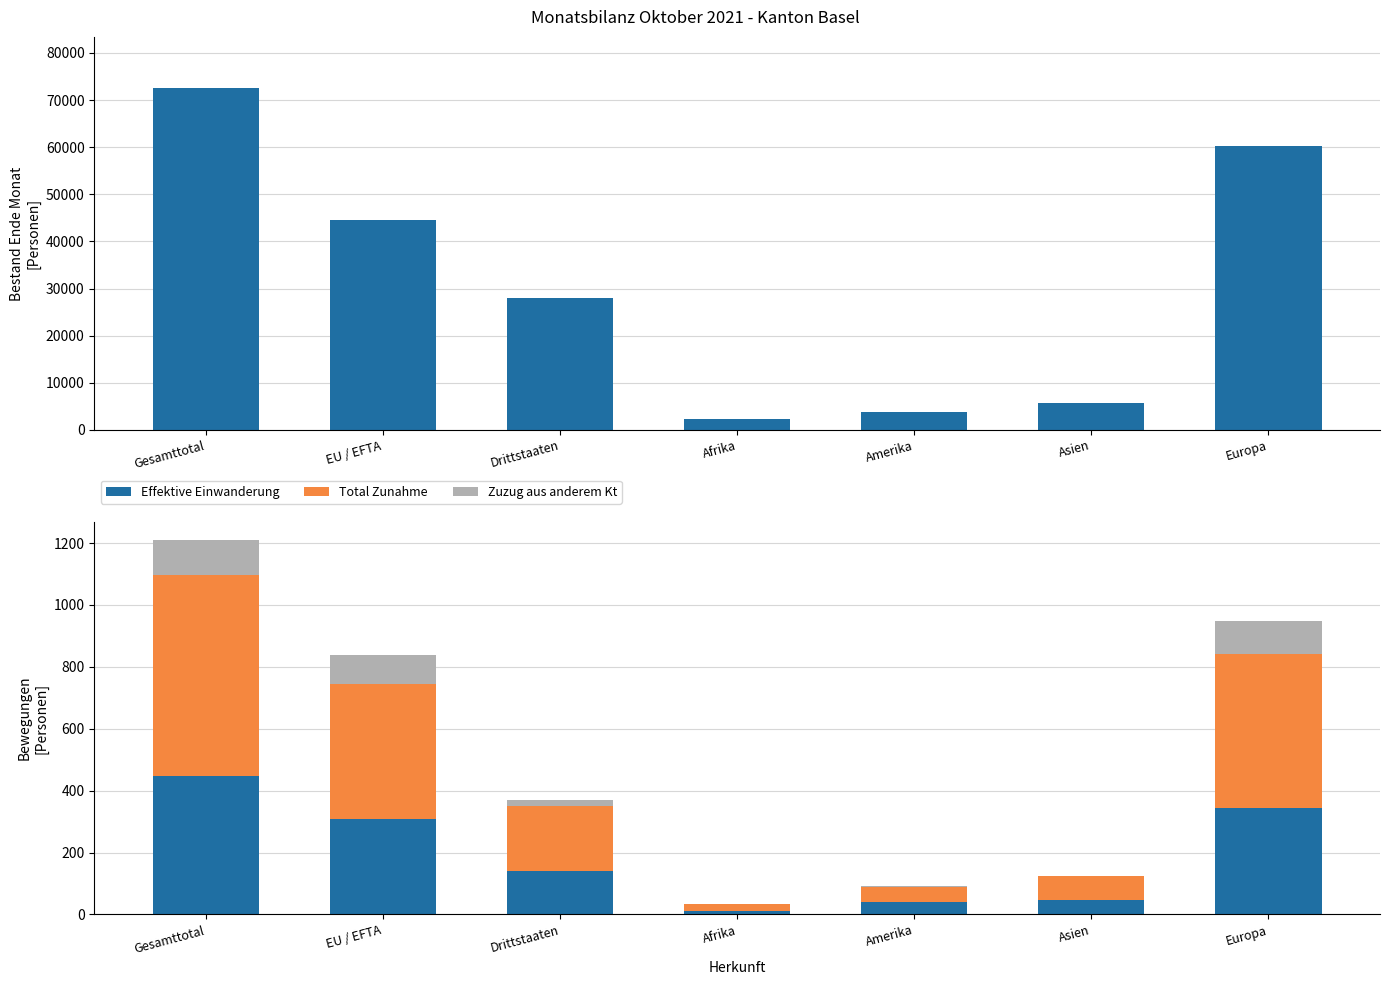

Which label corresponds to the smallest value in the chart?

Afrika